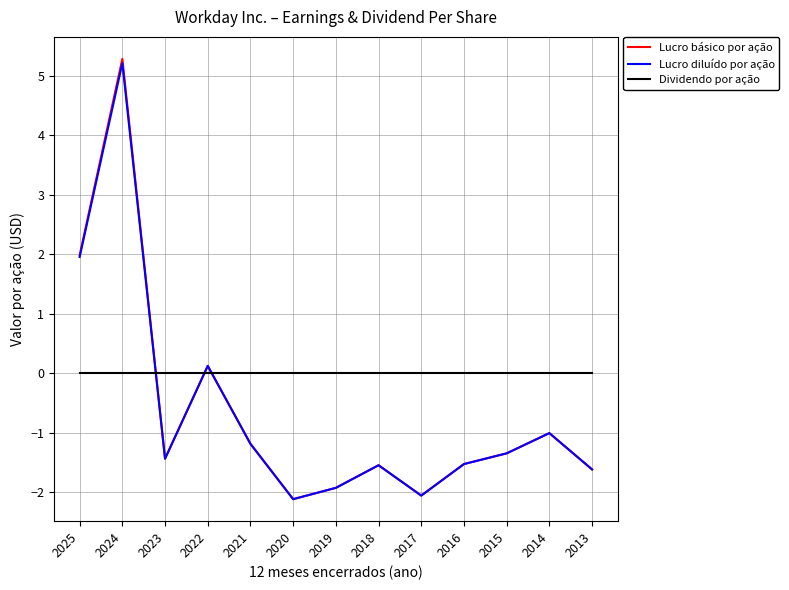

The Dividendo por ação series shows 0.0 at 2014. True or false?

True